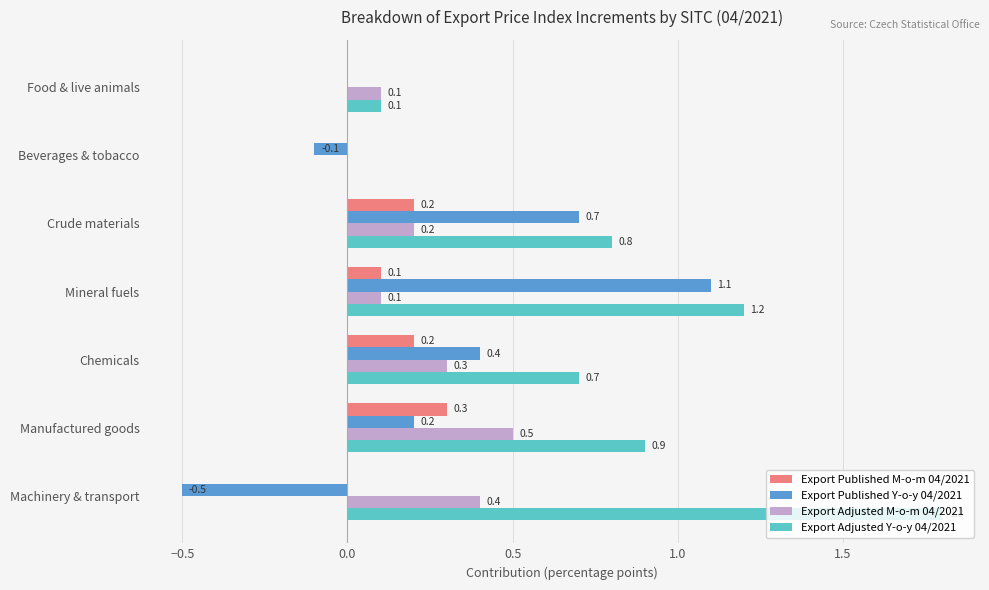

Which category has the highest value in the Export Adjusted Y-o-y 04/2021 series?

Machinery & transport